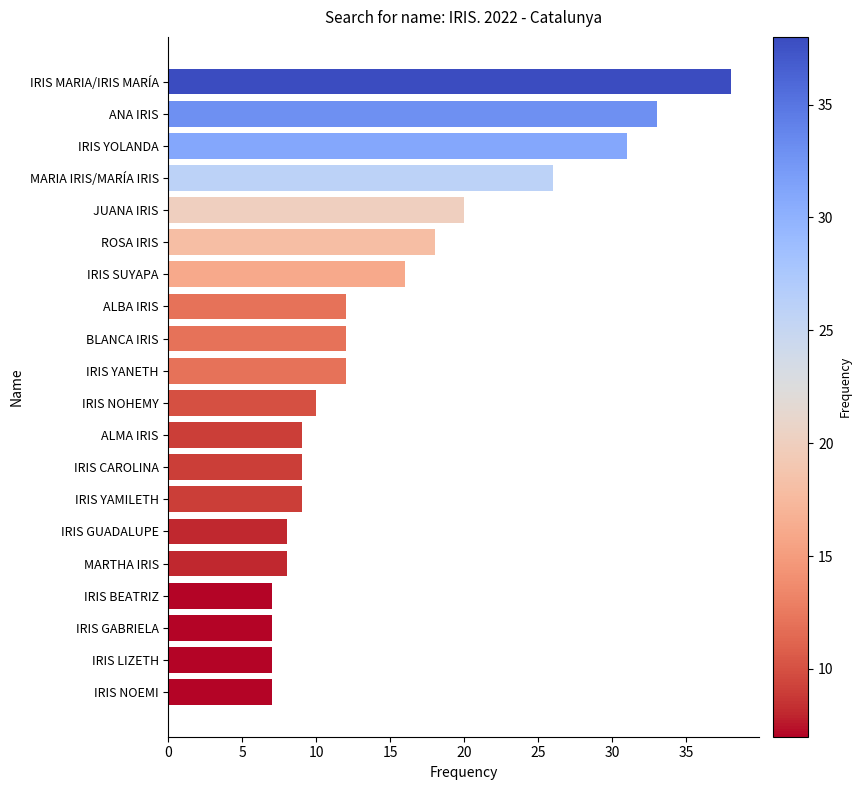

Reading top to bottom, list all the values displayed in this chart.

IRIS MARIA/IRIS MARÍA=38	ANA IRIS=33	IRIS YOLANDA=31	MARIA IRIS/MARÍA IRIS=26	JUANA IRIS=20	ROSA IRIS=18	IRIS SUYAPA=16	ALBA IRIS=12	BLANCA IRIS=12	IRIS YANETH=12	IRIS NOHEMY=10	ALMA IRIS=9	IRIS CAROLINA=9	IRIS YAMILETH=9	IRIS GUADALUPE=8	MARTHA IRIS=8	IRIS BEATRIZ=7	IRIS GABRIELA=7	IRIS LIZETH=7	IRIS NOEMI=7